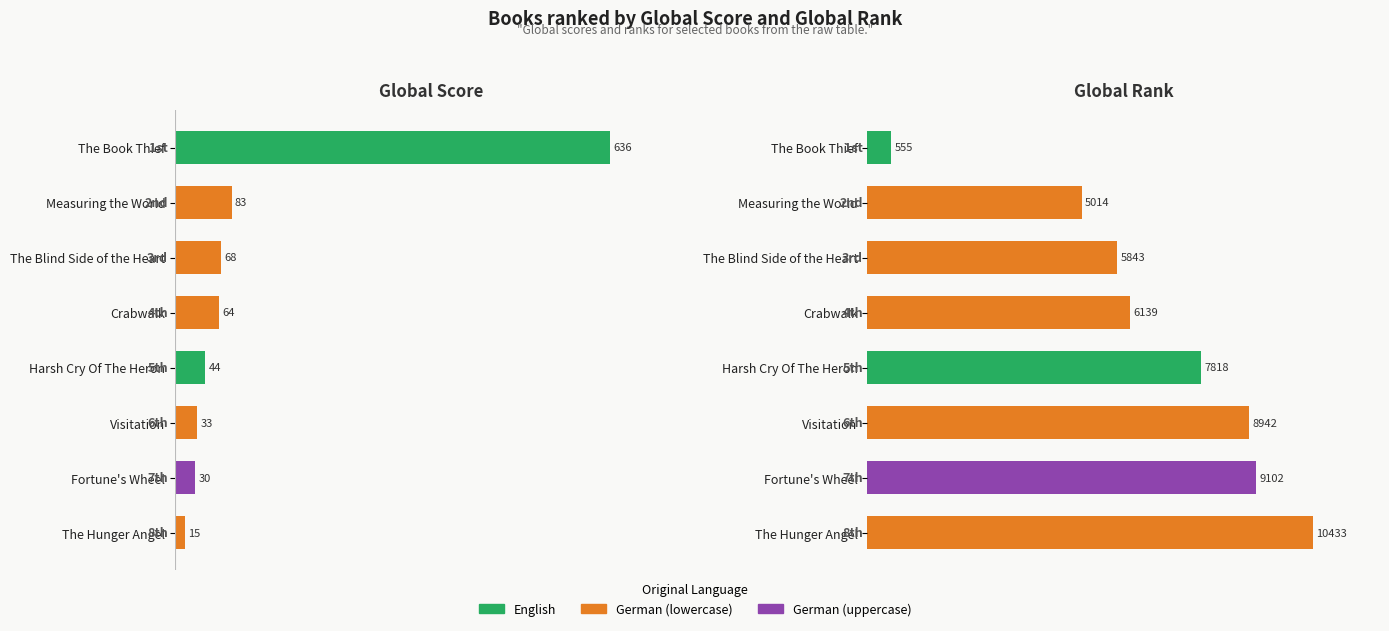

What is the value of the Global Score bar at the 8th from the left?

15